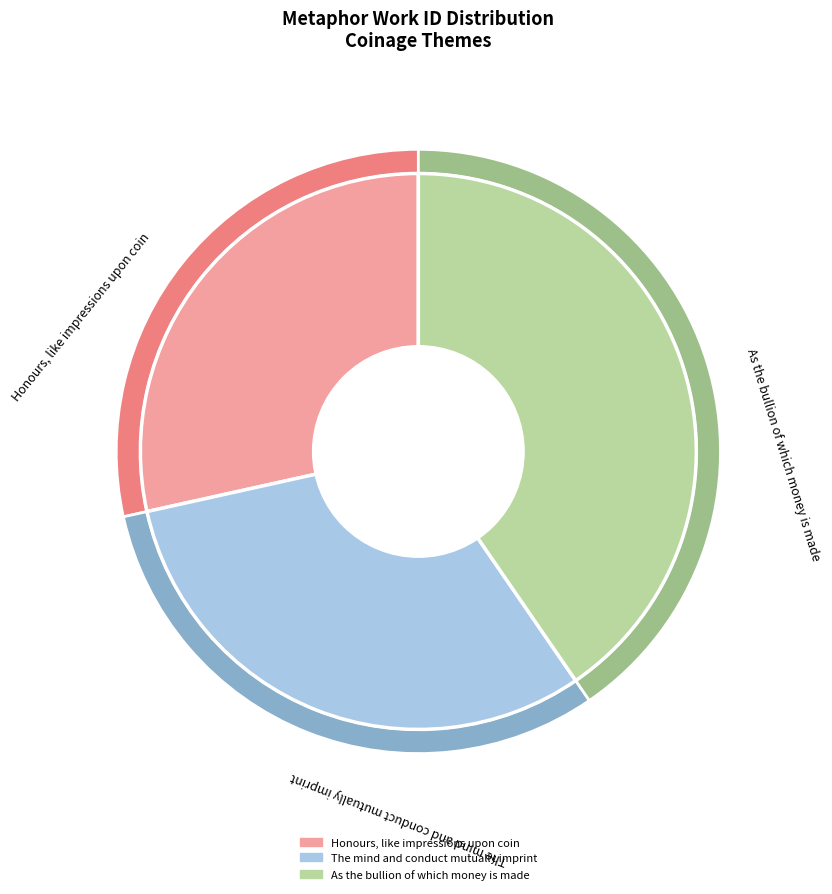

What is the change in value from The mind and conduct mutually imprint to As the bullion of which money is made?

+1665